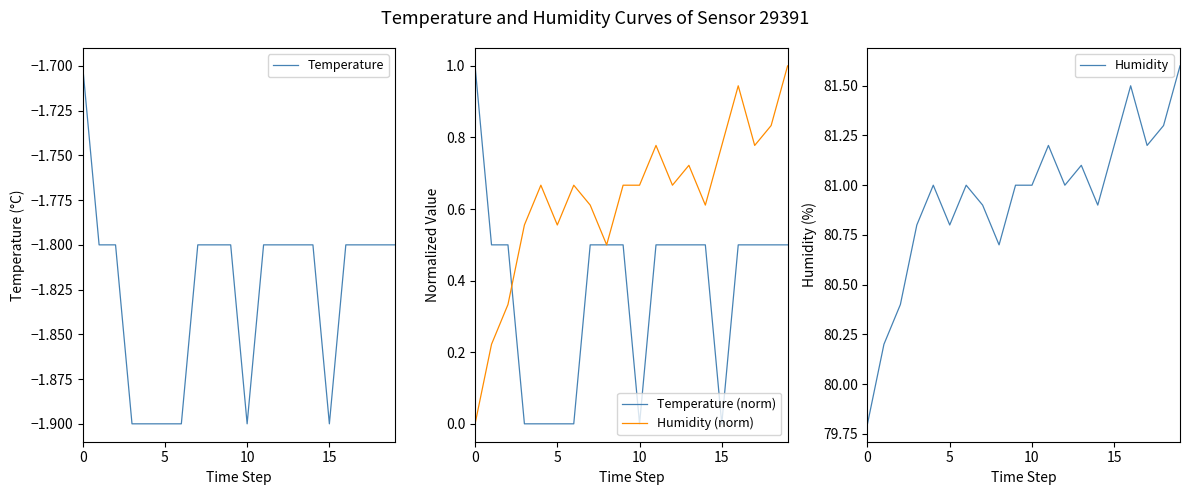

What is the highest value of the Temperature (norm) series?

1.0